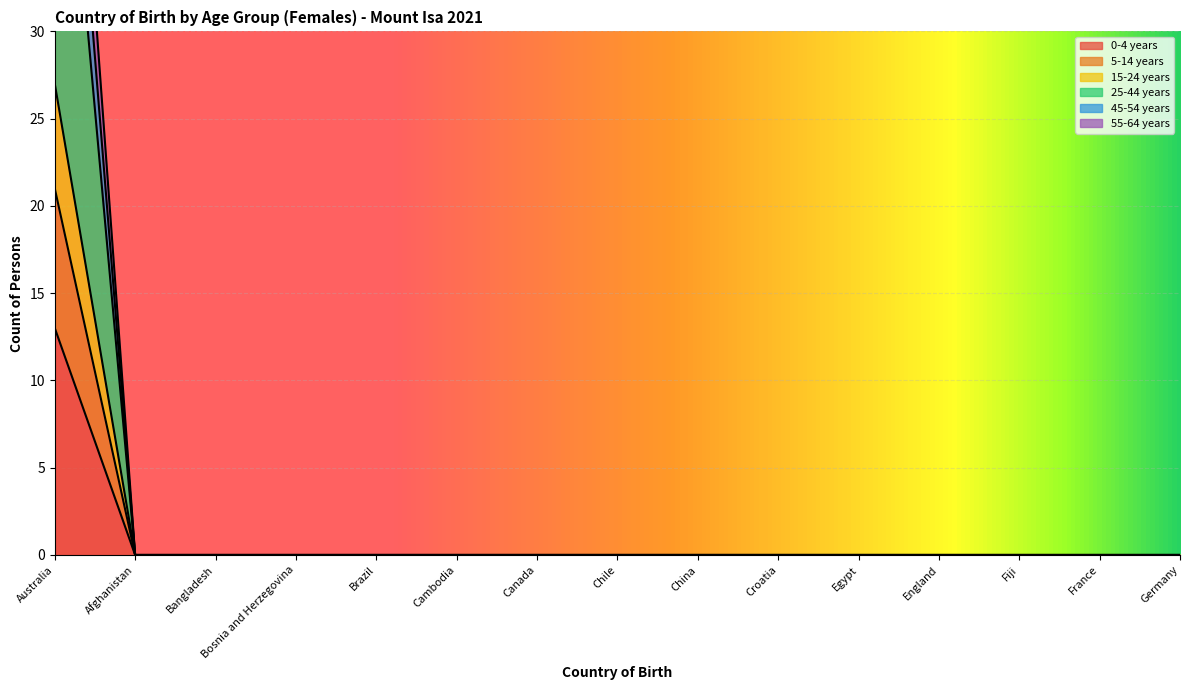

What are all the series names shown in the legend?

0-4 years, 5-14 years, 15-24 years, 25-44 years, 45-54 years, 55-64 years